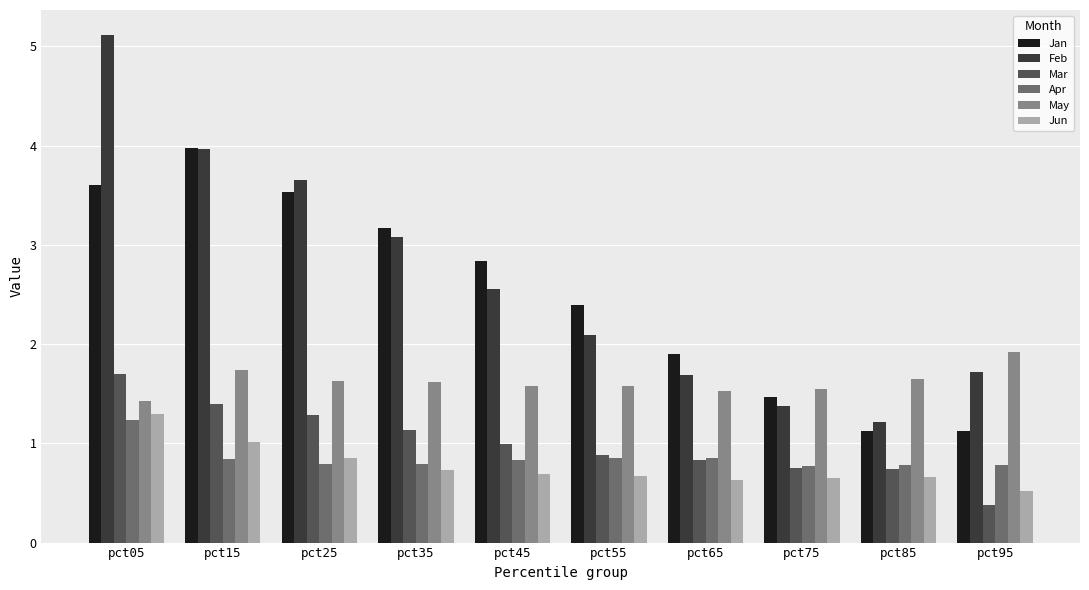

What value does the Mar series have at pct55?

0.9